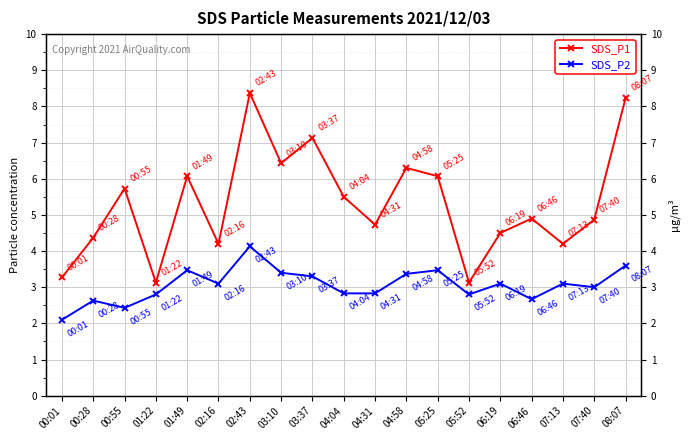

True or false: SDS_P1 and SDS_P2 intersect in this chart.

False